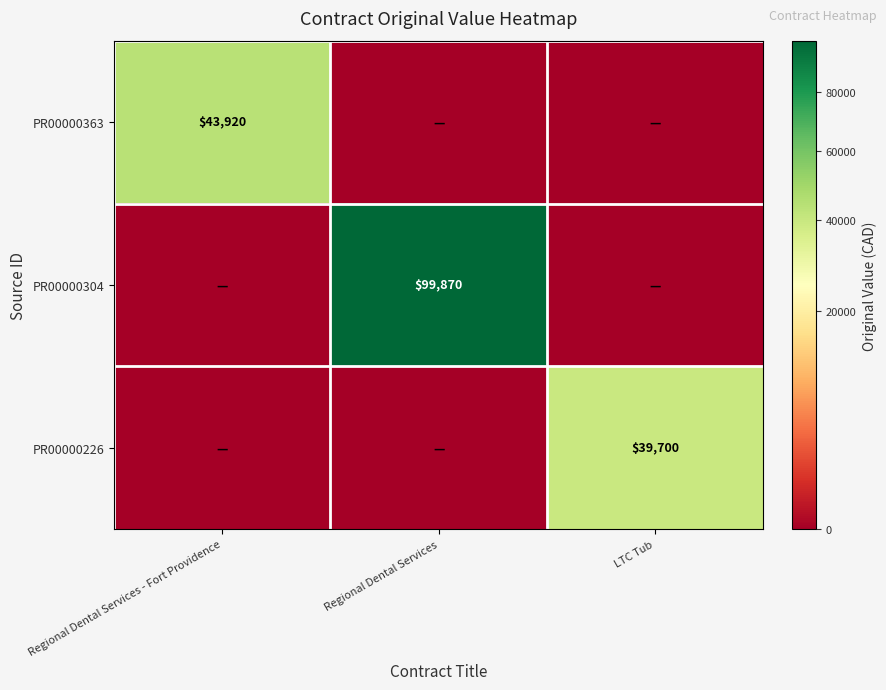

The value of PR00000226 at LTC Tub is 39700. True or false?

True